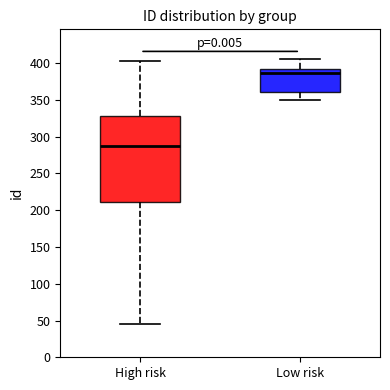

Which box is the tallest, from its lower edge to its upper edge?

High risk